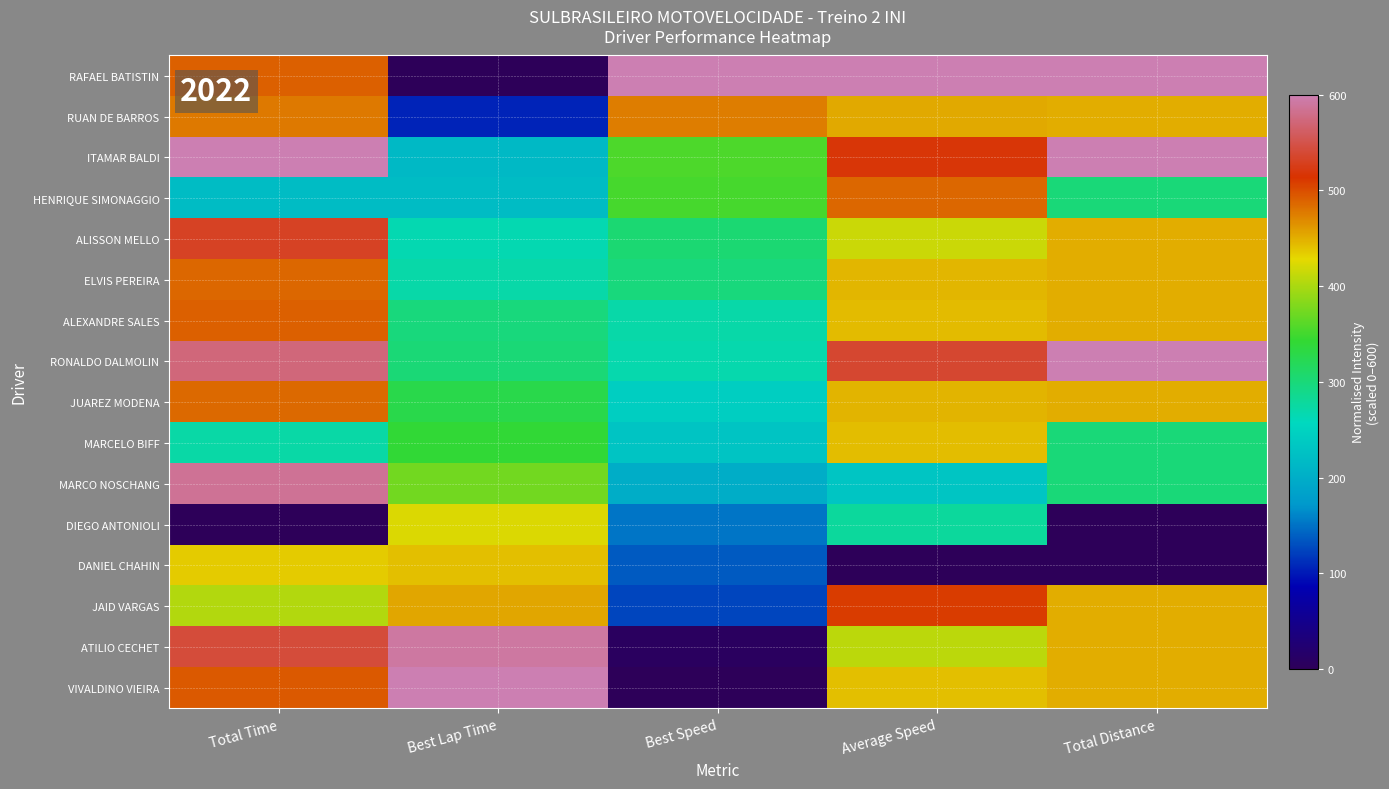

Count the number of categories in the chart.

5